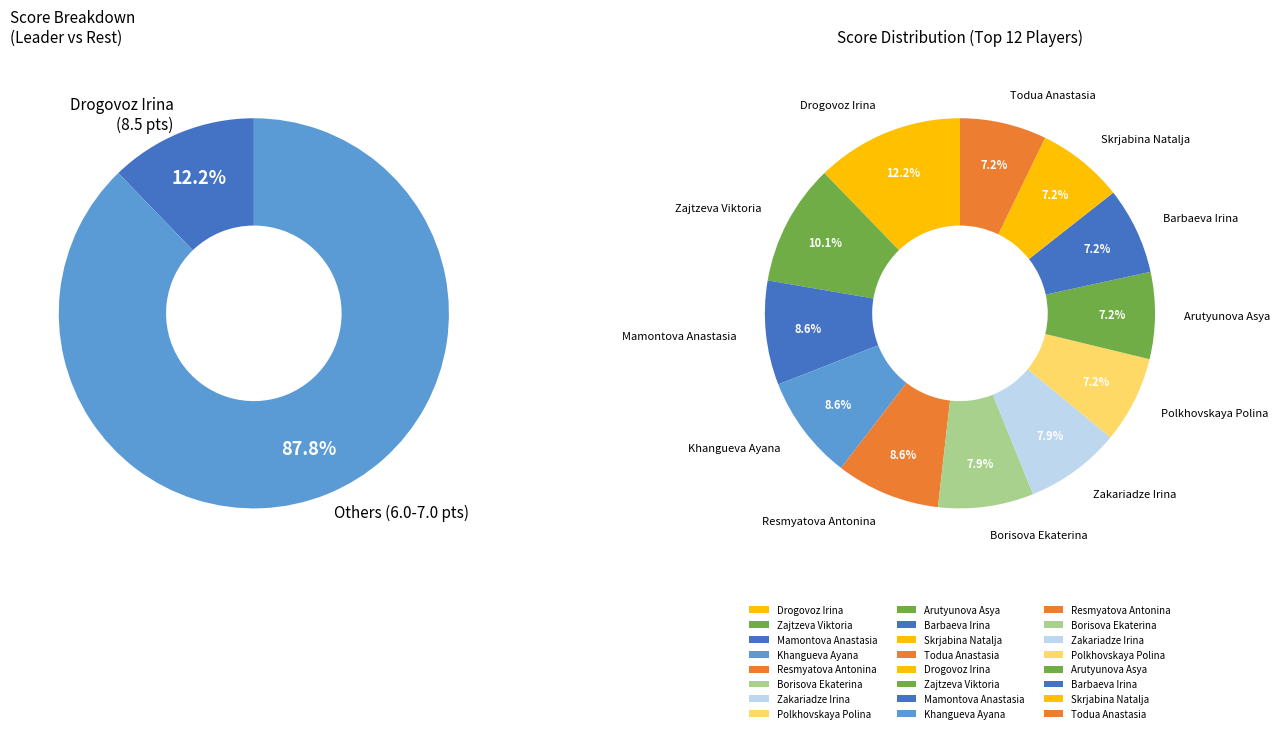

What percentage is NOT represented by Drogovoz Irina?

87.8%